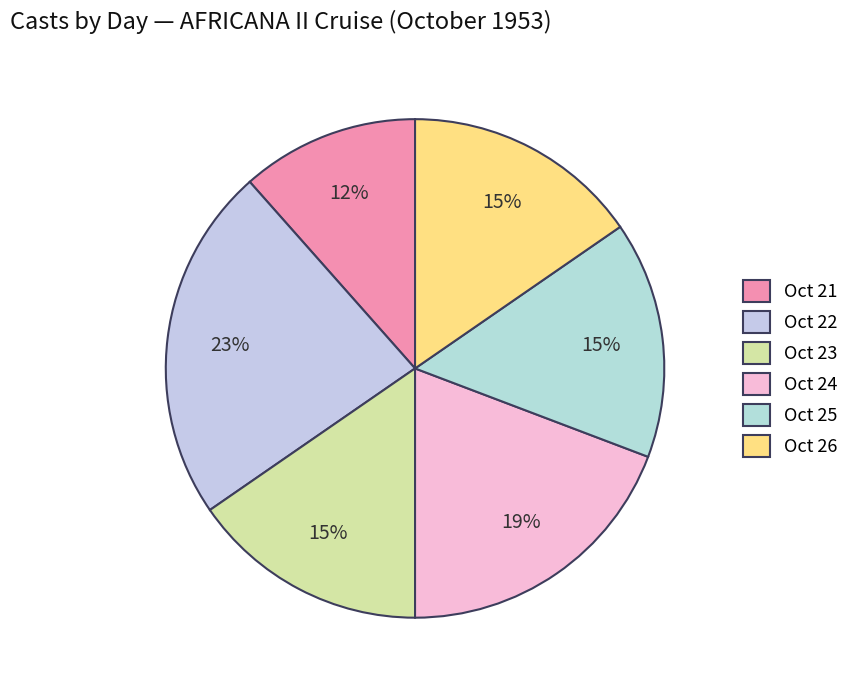

Which slice is the smallest?

Oct 21